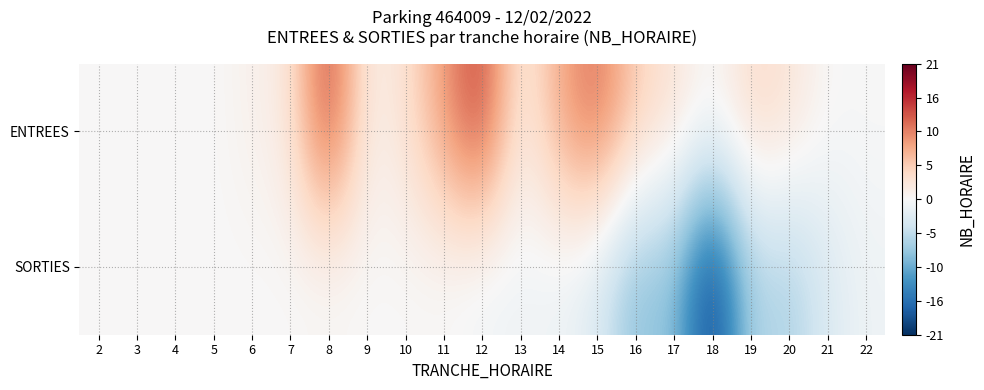

Which has a higher value, 2 or 6?

6